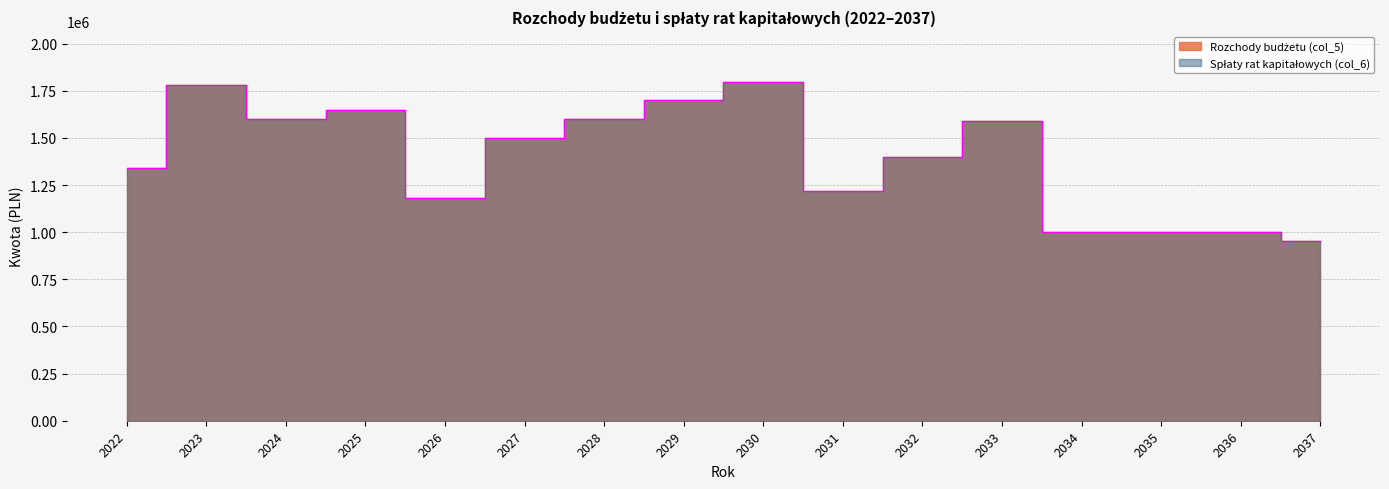

What is the value of the Spłaty rat kapitałowych (col_6) point at the 9th from the left?

1796975.0